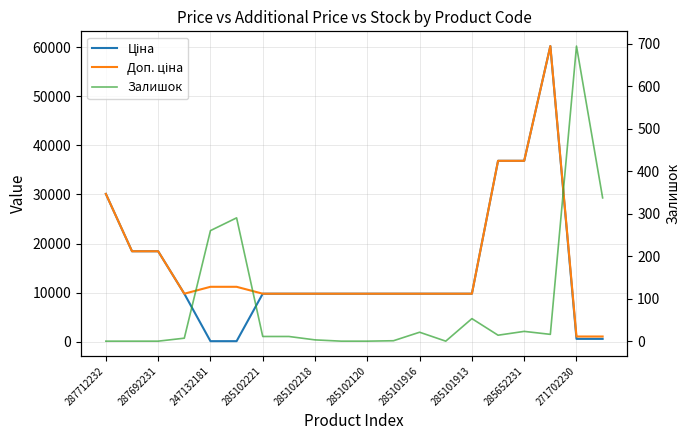

True or false: Доп. ціна and Залишок intersect in this chart.

False